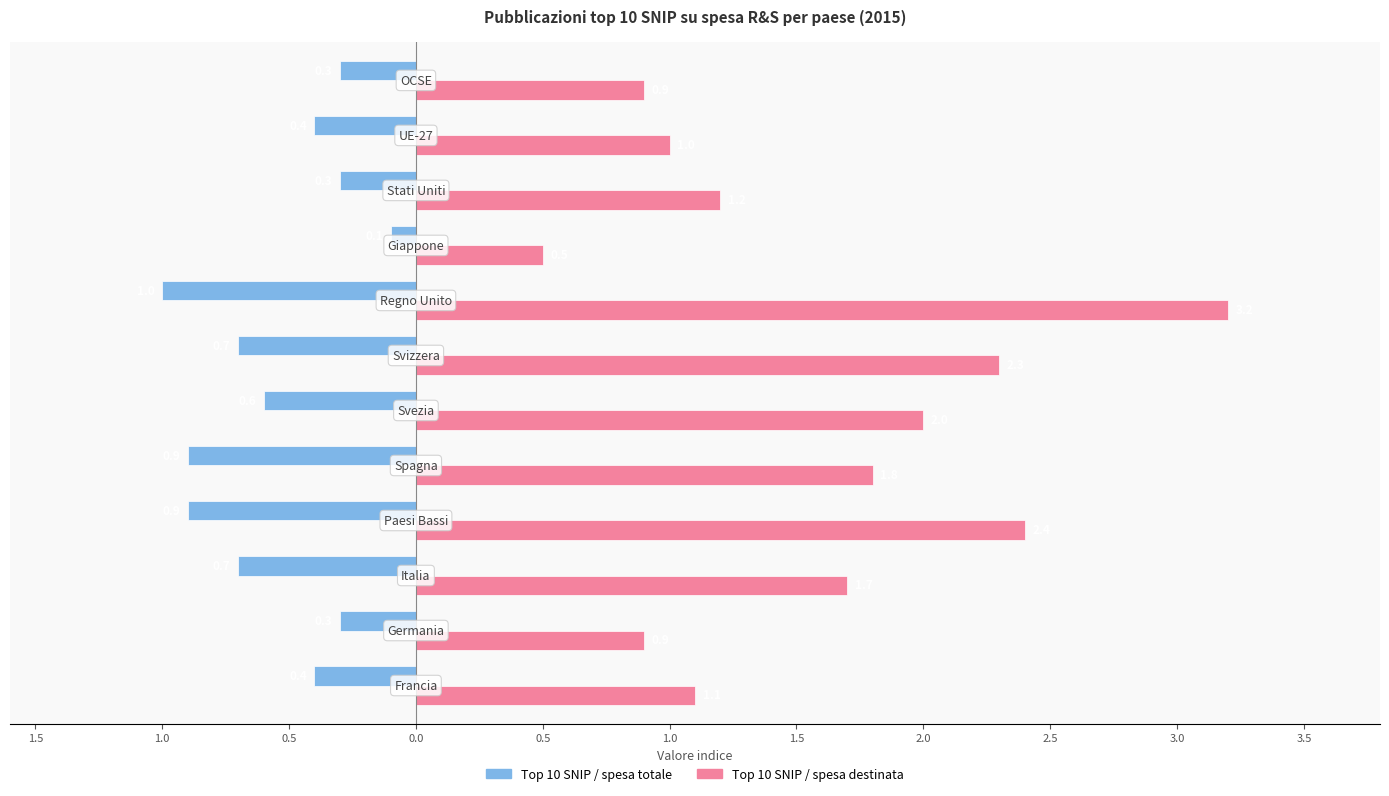

What are all the series names shown in the legend?

Top 10 SNIP / spesa totale, Top 10 SNIP / spesa destinata